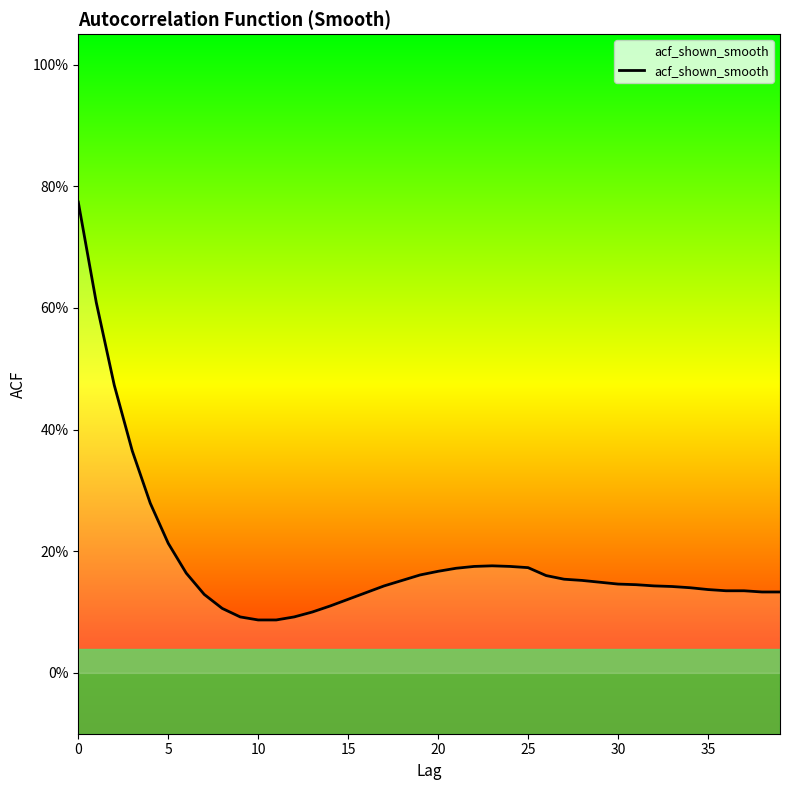

Does the chart display data point markers on the line(s)?

No